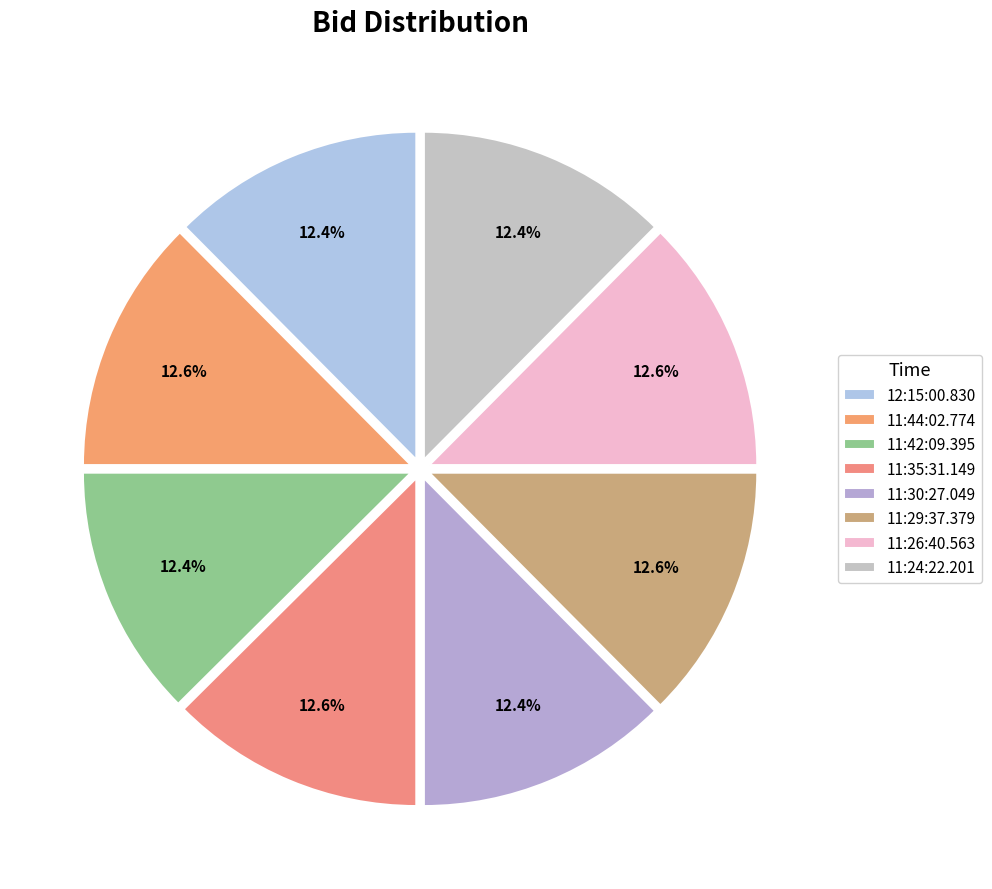

To the nearest percent, what is the combined percentage of 12:15:00.830 and 11:30:27.049?

25%